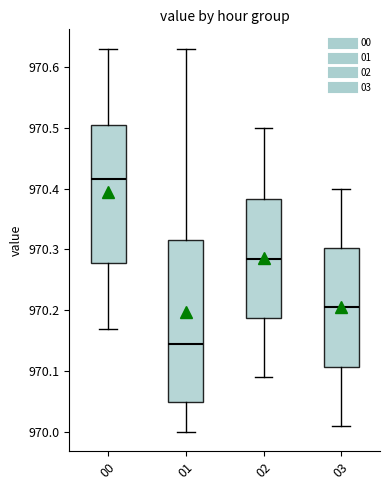

Which box's median line is the highest?

00